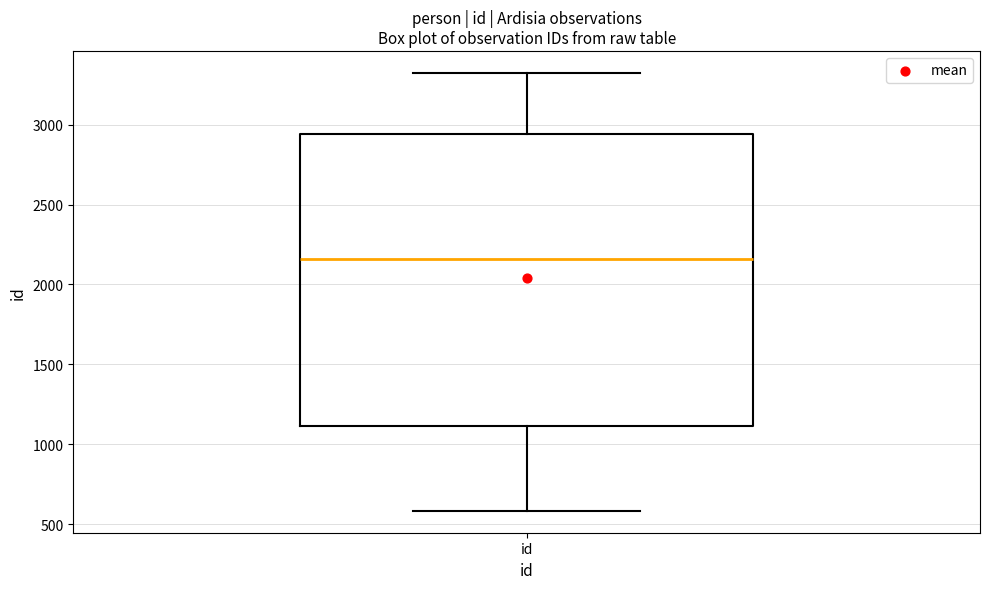

Transcribe this box plot: give where the median line is, the range the box spans, and where the two whiskers end, as read against the y-axis. The values are not printed on the chart, so give them approximately, as read against the axis.

median 2150, box 1100 to 2950, whiskers 600 to 3300